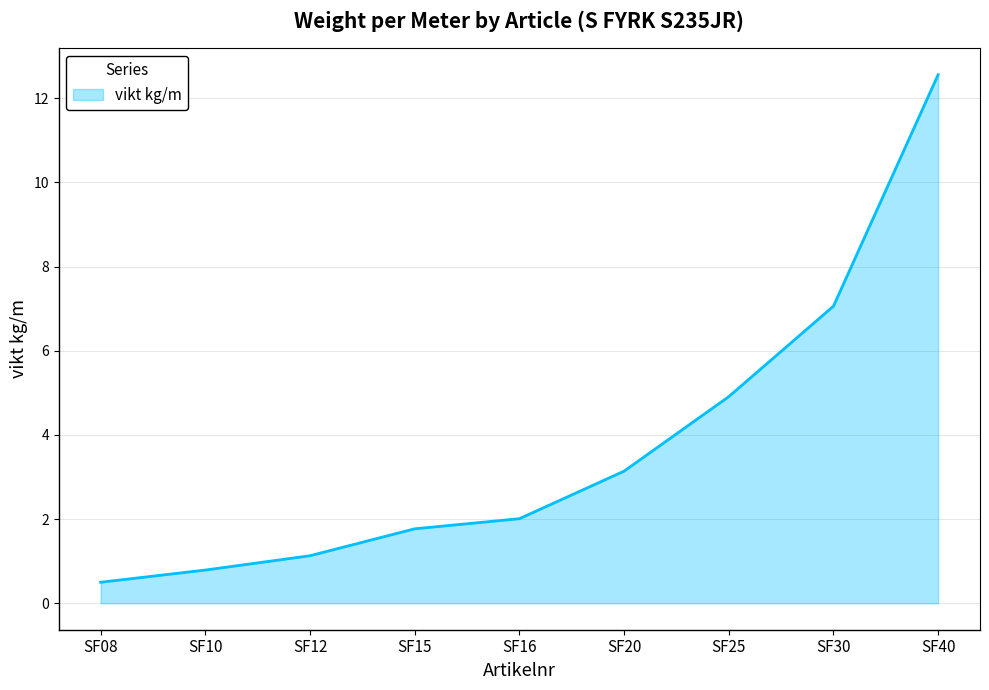

Read the value at SF08.

0.5